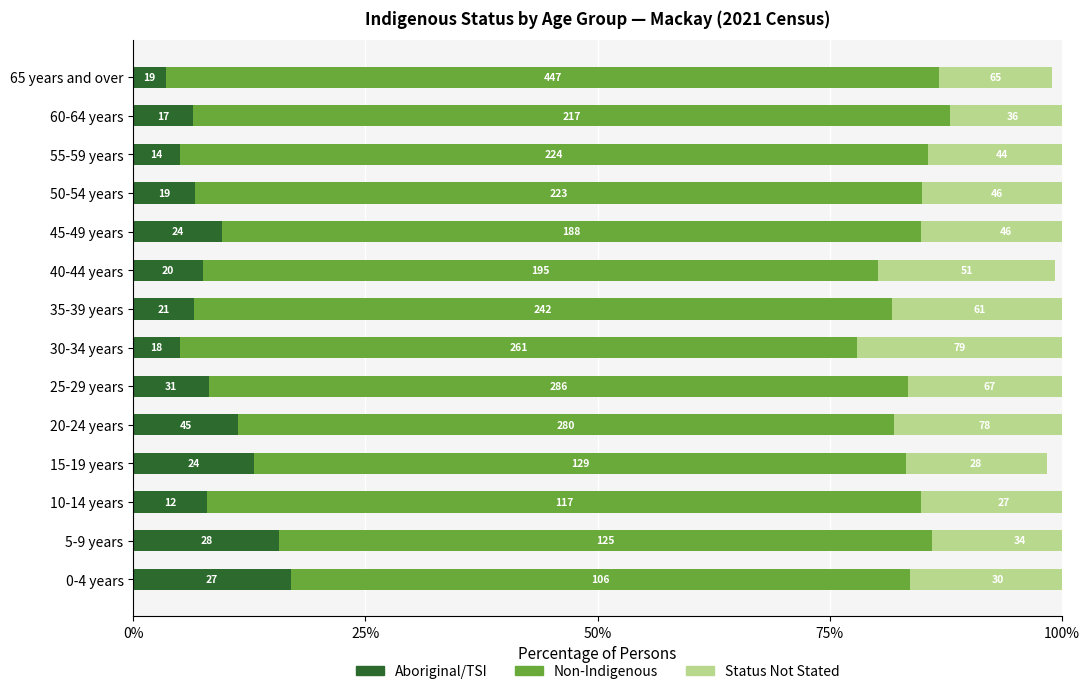

How many series are shown in this chart?

3